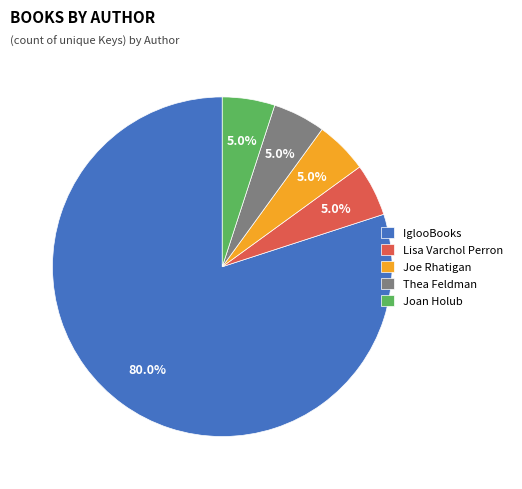

Is it true that Joe Rhatigan is 1% of the pie?

False